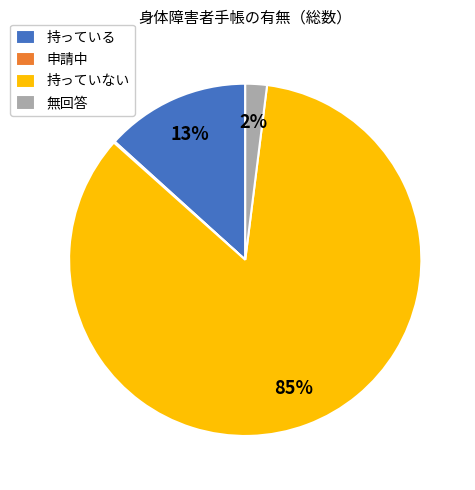

Do 持っている and 無回答 together represent more than half of the pie?

No